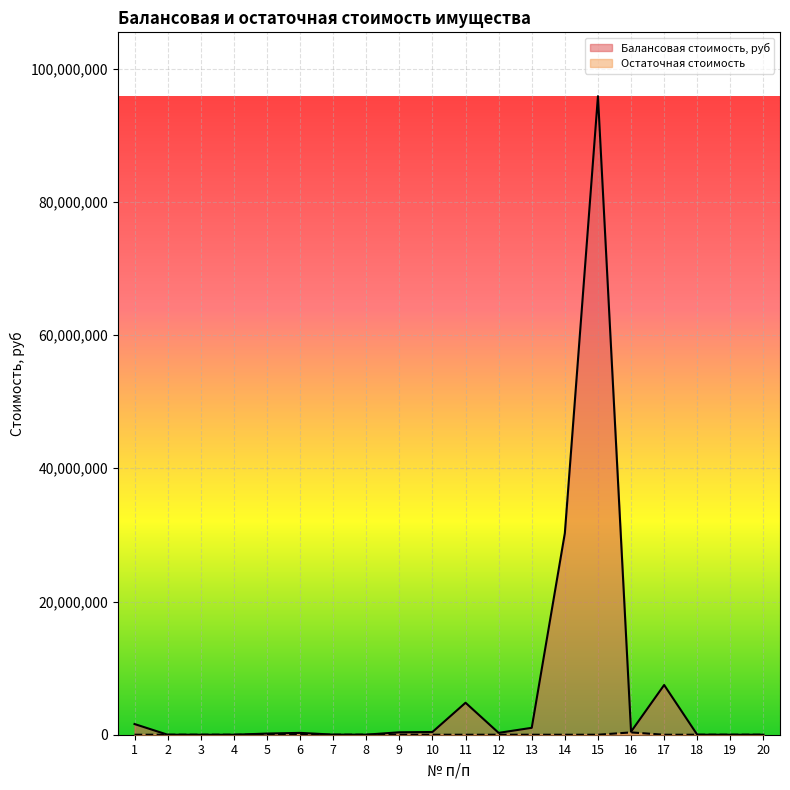

True or false: Балансовая стоимость, руб and Остаточная стоимость intersect in this chart.

False